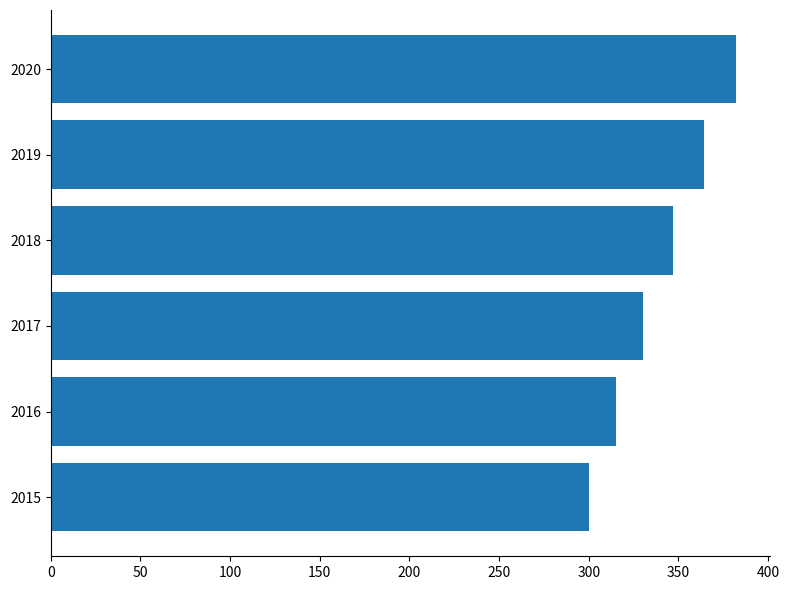

Reading bottom to top, list all the values displayed in this chart.

2015=300	2016=315	2017=330	2018=347	2019=364	2020=382